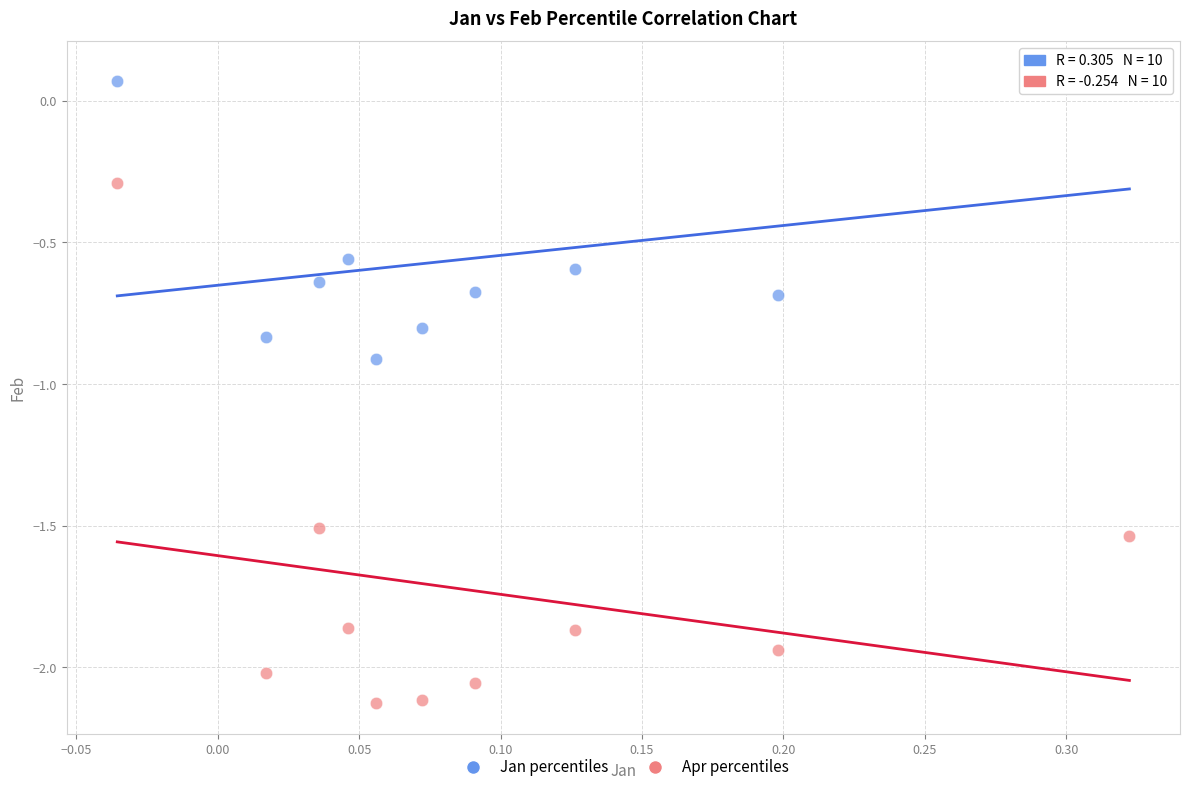

Across all data points, what is the range of Y values (max minus min)?

2.2